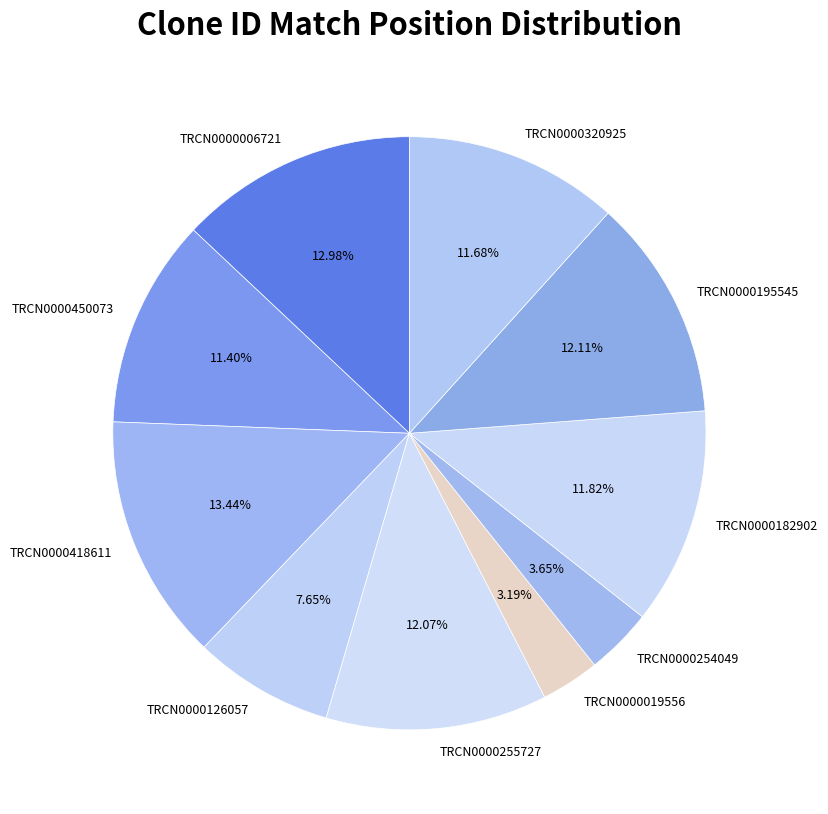

Count the number of slices in the pie.

10